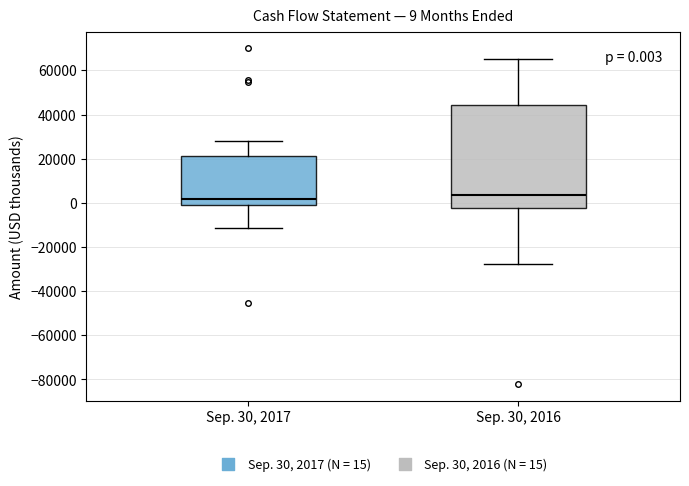

Comparing the boxes themselves (not the whiskers), which one is the tallest?

Sep. 30, 2016